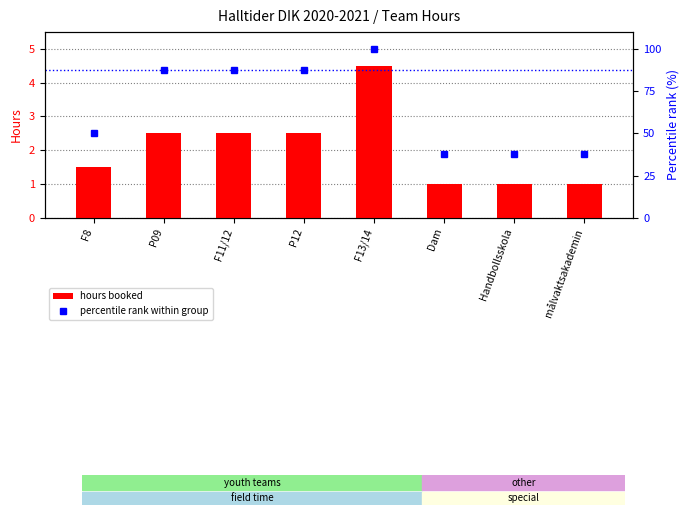

How many data points does each series have?

8